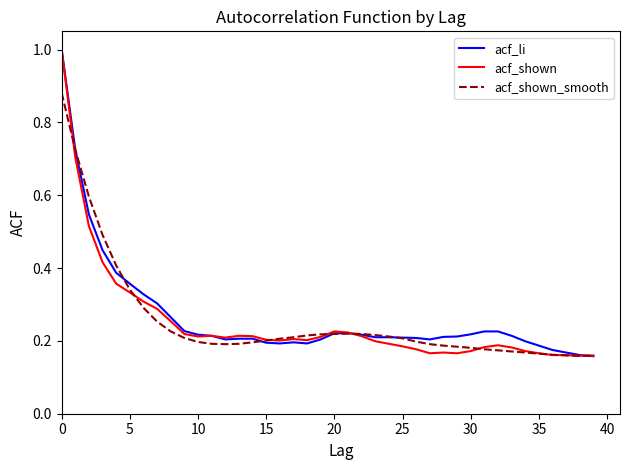

What is the maximum value shown in the chart?

1.0